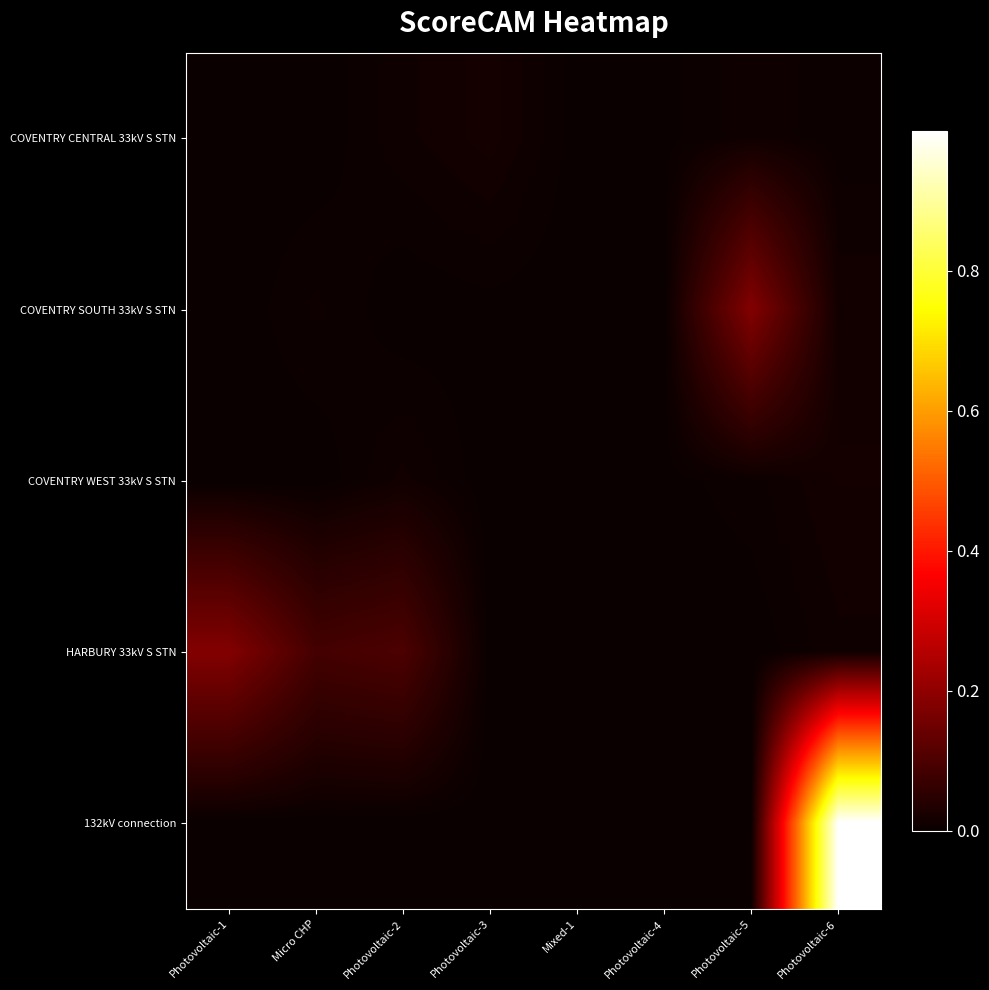

Reading right to left, transcribe all the data shown in this chart.

COVENTRY CENTRAL 33kV S STN: Photovoltaic-6=0.0	Photovoltaic-5=0.0	Photovoltaic-4=0.0	Mixed-1=0.0	Photovoltaic-3=0.0	Photovoltaic-2=0.0	Micro CHP=0.0	Photovoltaic-1=0.0
COVENTRY SOUTH 33kV S STN: Photovoltaic-6=0.0	Photovoltaic-5=0.2	Photovoltaic-4=0.0	Mixed-1=0.0	Photovoltaic-3=0.0	Photovoltaic-2=0.0	Micro CHP=0.0	Photovoltaic-1=0.0
COVENTRY WEST 33kV S STN: Photovoltaic-6=0.0	Photovoltaic-5=0.0	Photovoltaic-4=0.0	Mixed-1=0.0	Photovoltaic-3=0.0	Photovoltaic-2=0.0	Micro CHP=0.0	Photovoltaic-1=0.0
HARBURY 33kV S STN: Photovoltaic-6=0.0	Photovoltaic-5=0.0	Photovoltaic-4=0.0	Mixed-1=0.0	Photovoltaic-3=0.0	Photovoltaic-2=0.1	Micro CHP=0.1	Photovoltaic-1=0.2
132kV connection: Photovoltaic-6=1.0	Photovoltaic-5=0.0	Photovoltaic-4=0.0	Mixed-1=0.0	Photovoltaic-3=0.0	Photovoltaic-2=0.0	Micro CHP=0.0	Photovoltaic-1=0.0